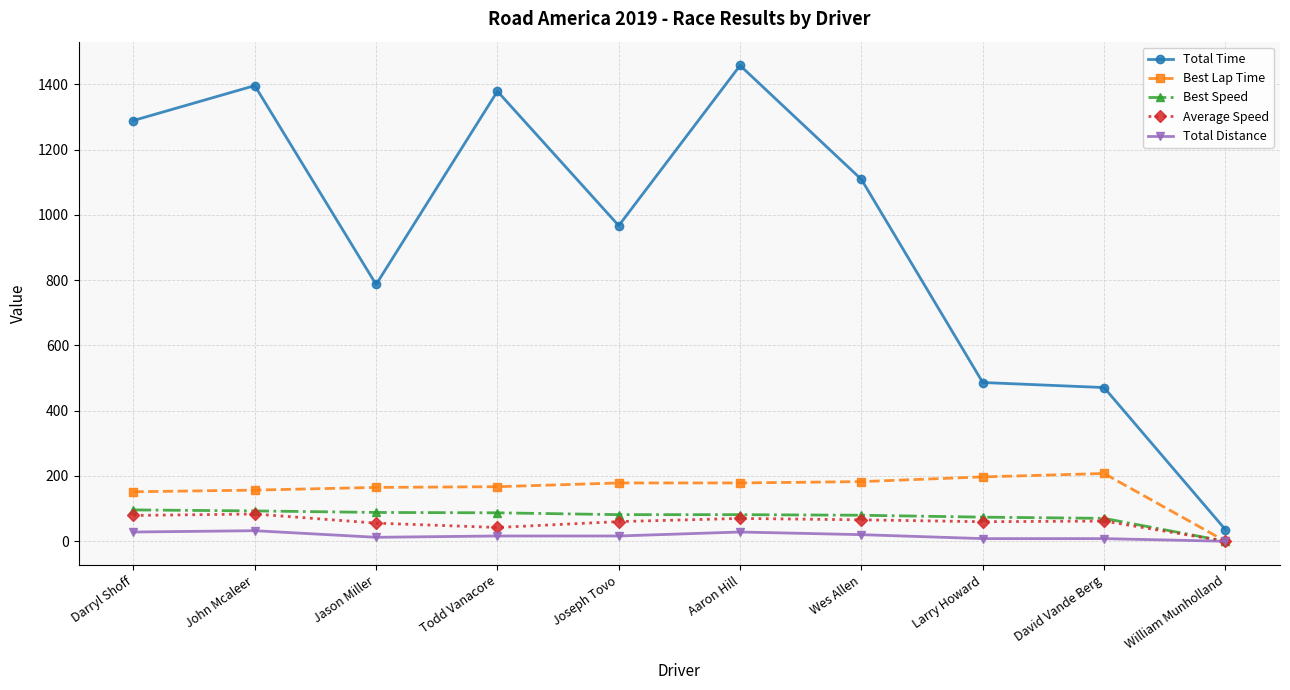

Which series has the largest range (max minus min)?

Total Time